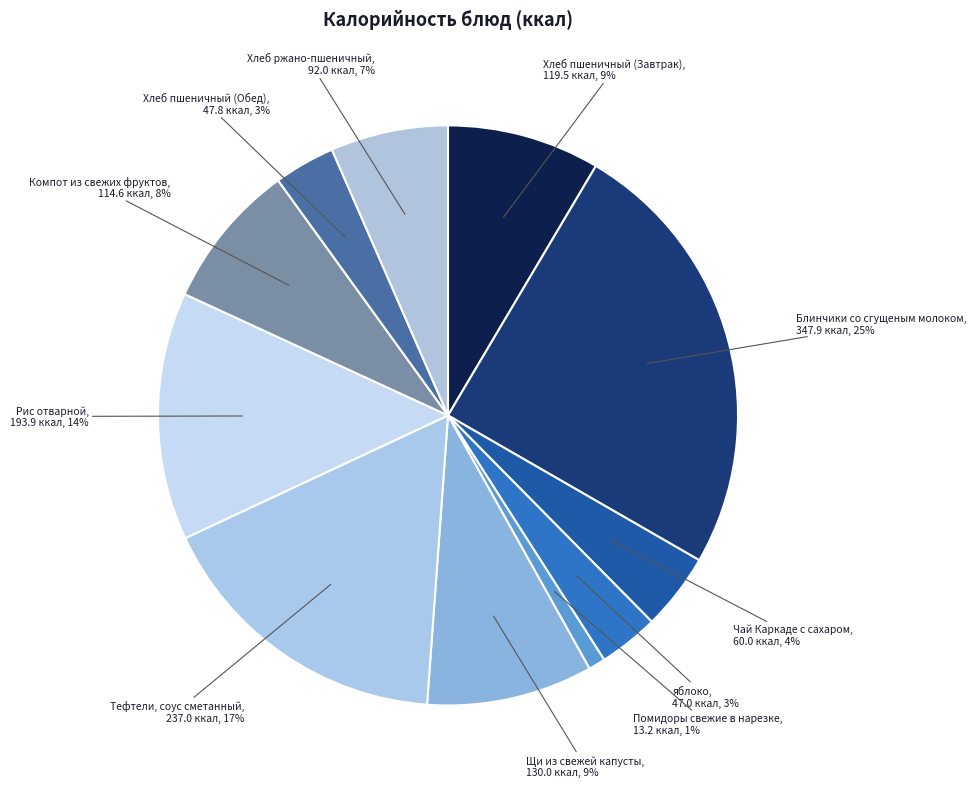

Which slice is the smallest?

Помидоры свежие в нарезке